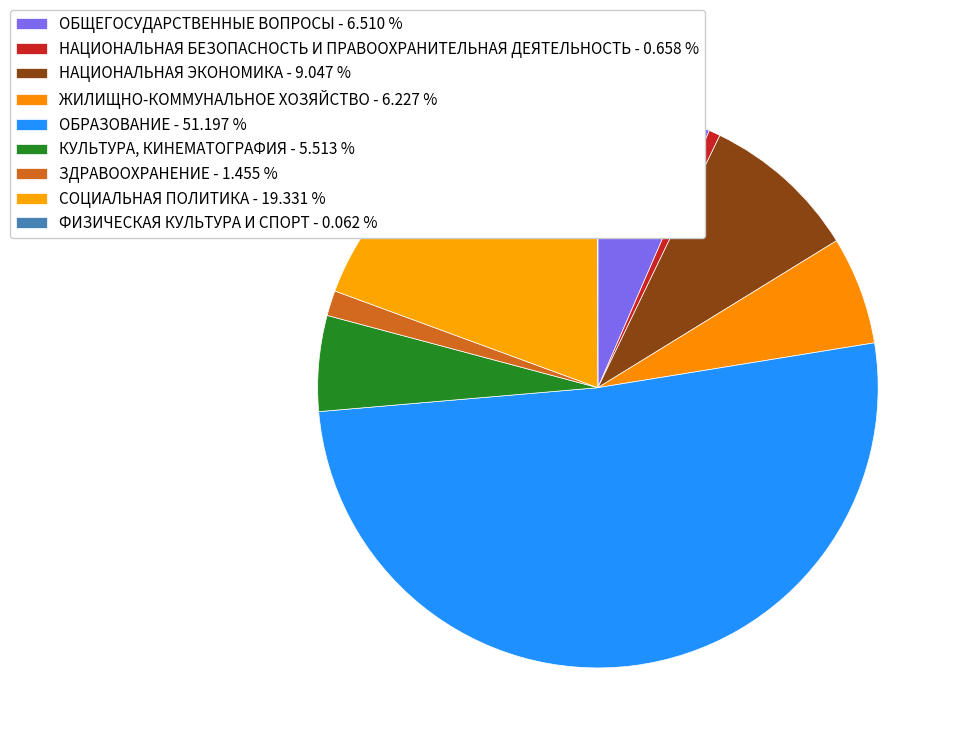

What portion of the pie excludes ЗДРАВООХРАНЕНИЕ?

98.5%